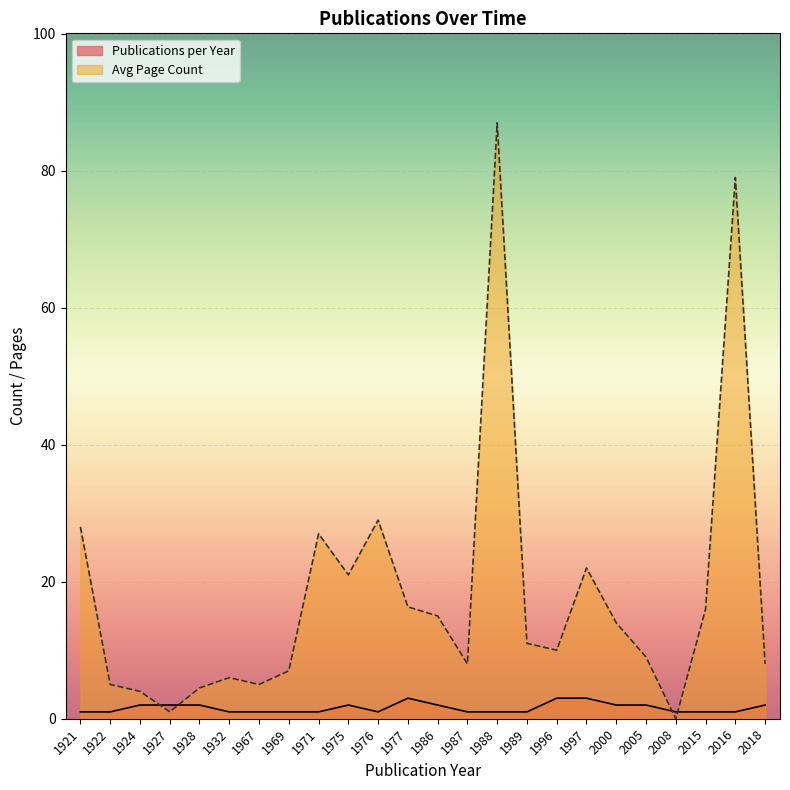

What is the highest value of the Publications per Year series?

3.0